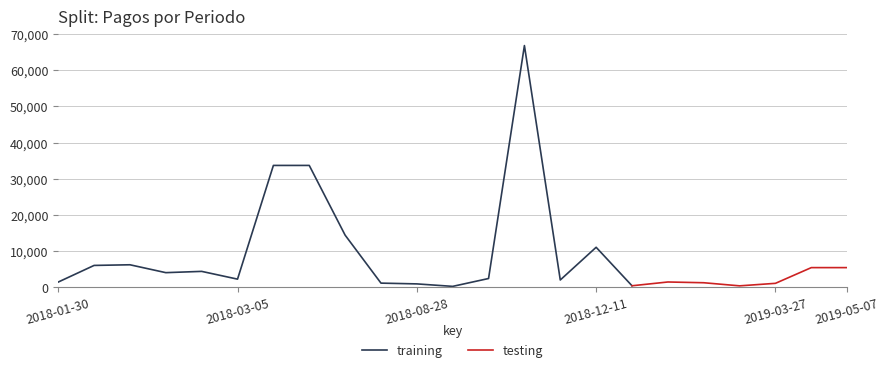

What is the maximum value for training?

66845.0